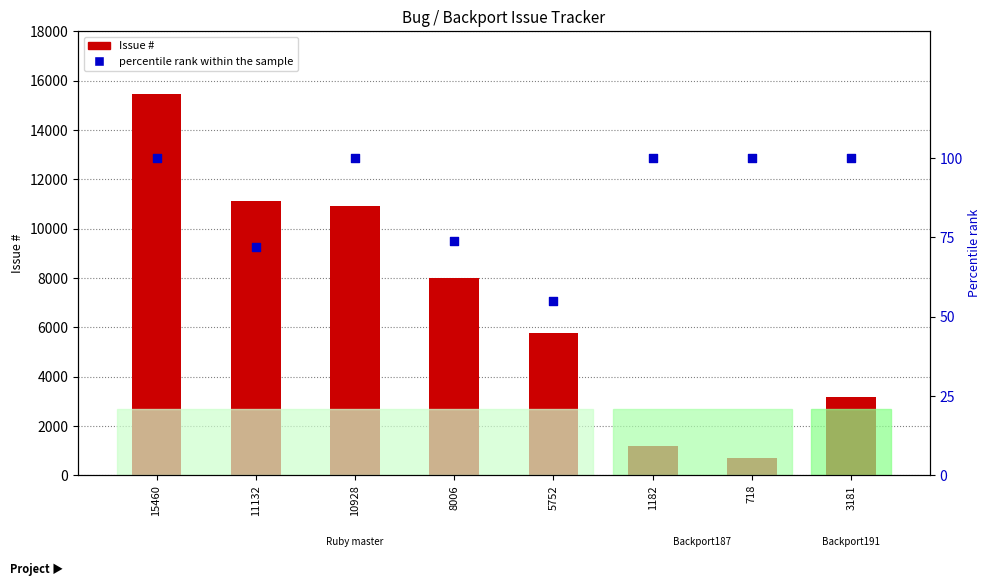

At which category is the sum across all series the highest?

15460